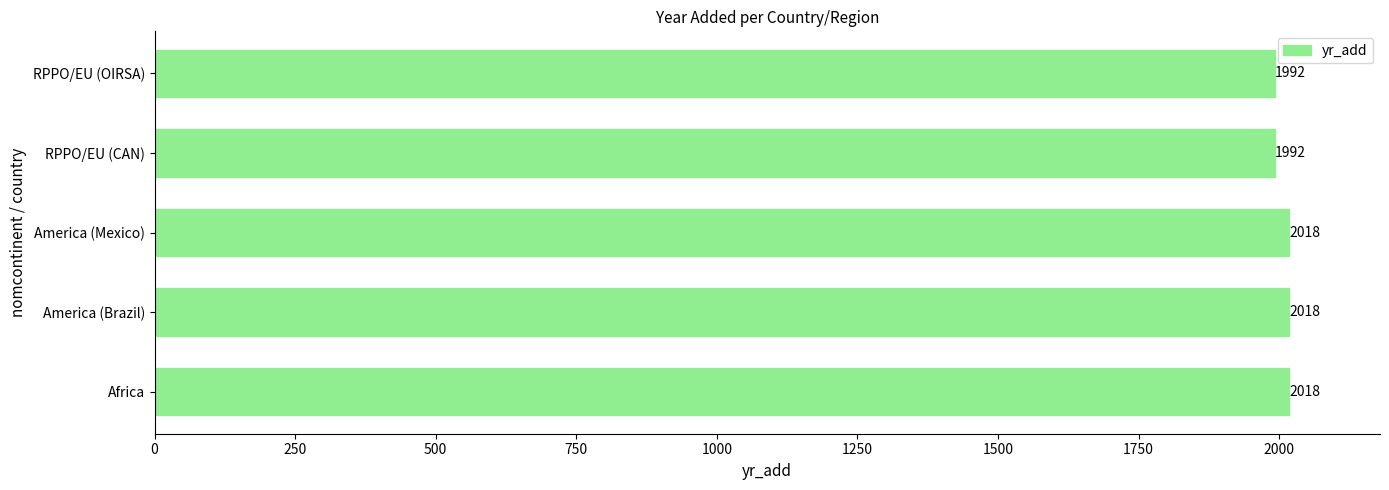

Approximately how many times larger is the value at America (Brazil) compared to RPPO/EU (OIRSA)?

1.0